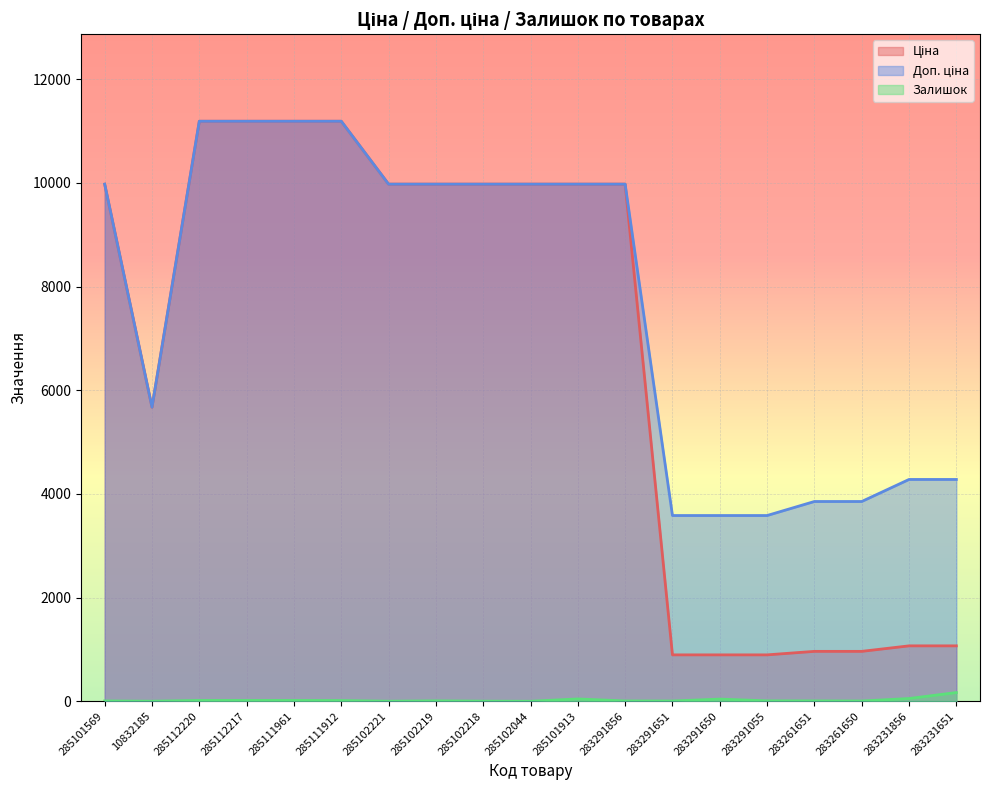

Is it true that Доп. ціна equals 17707.3 at 285102044?

False